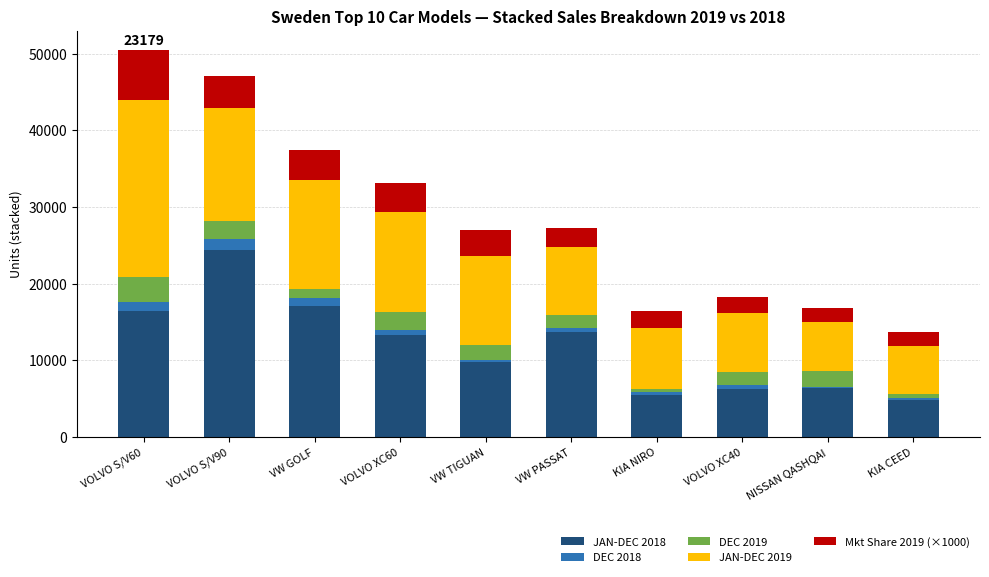

The JAN-DEC 2018 series shows 3991 at VW TIGUAN. True or false?

False